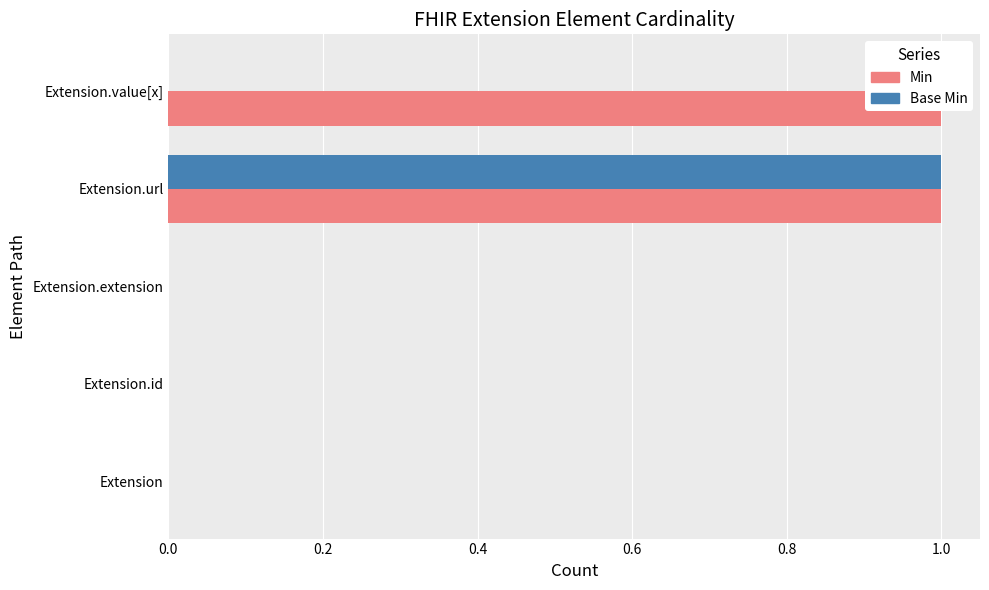

At Extension.extension, list the series in order from largest to smallest.

Min, Base Min